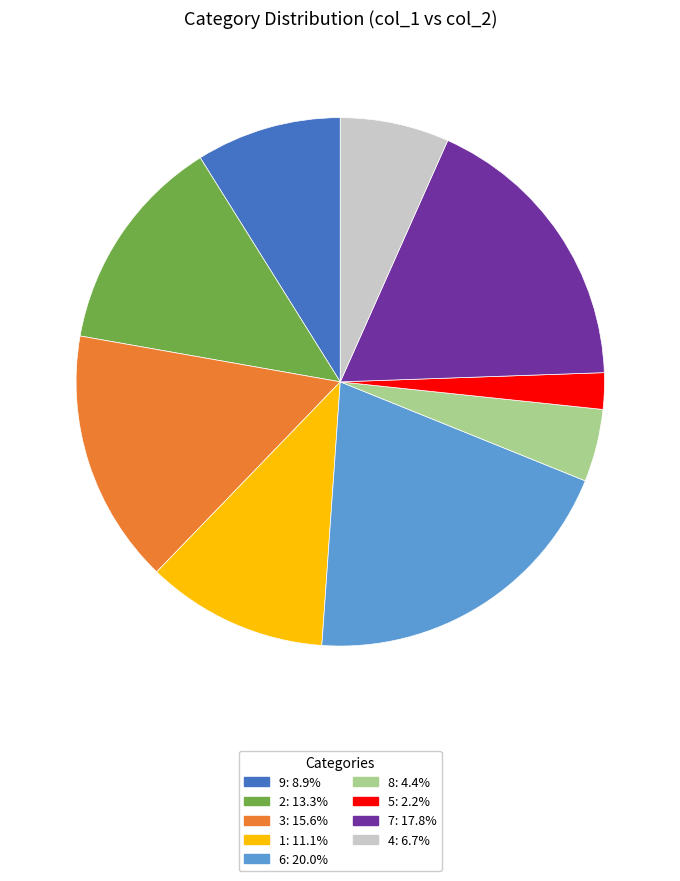

Is 8 the majority of the pie?

No